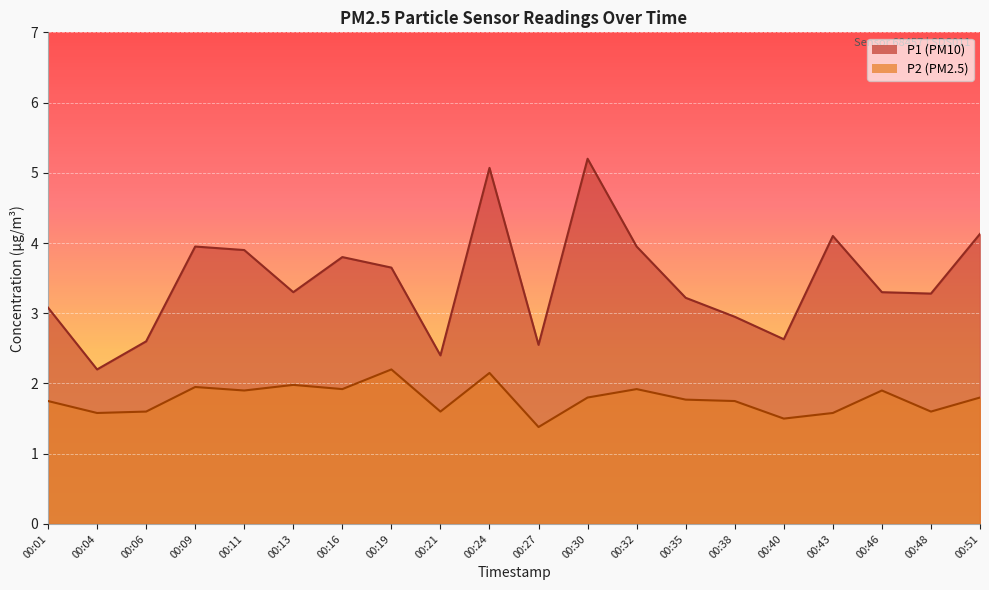

List the labels in order of P1 value, largest first.

00:30, 00:24, 00:51, 00:43, 00:09, 00:32, 00:11, 00:16, 00:19, 00:13, 00:46, 00:48, 00:35, 00:01, 00:38, 00:40, 00:06, 00:27, 00:21, 00:04